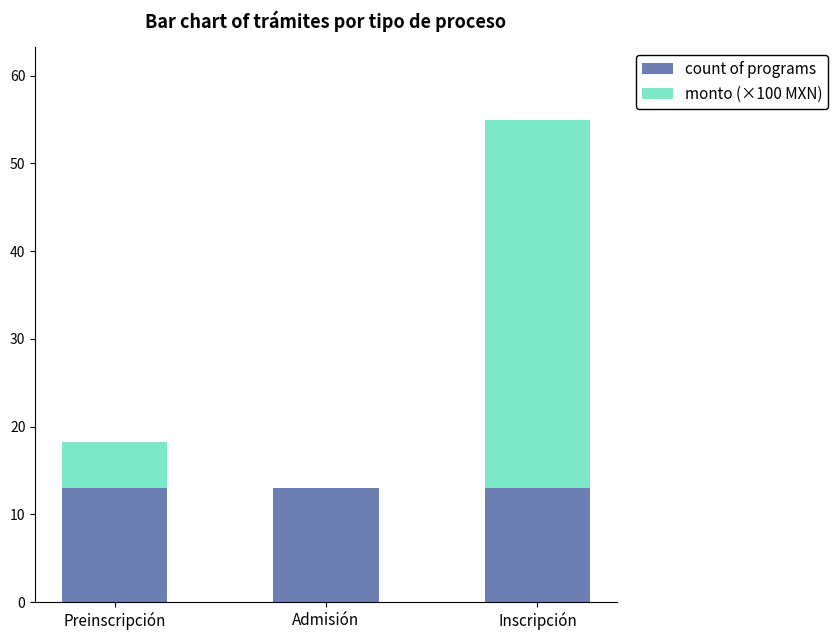

Reading left to right, transcribe the values for count of programs.

Preinscripción=13.0	Admisión=13.0	Inscripción=13.0